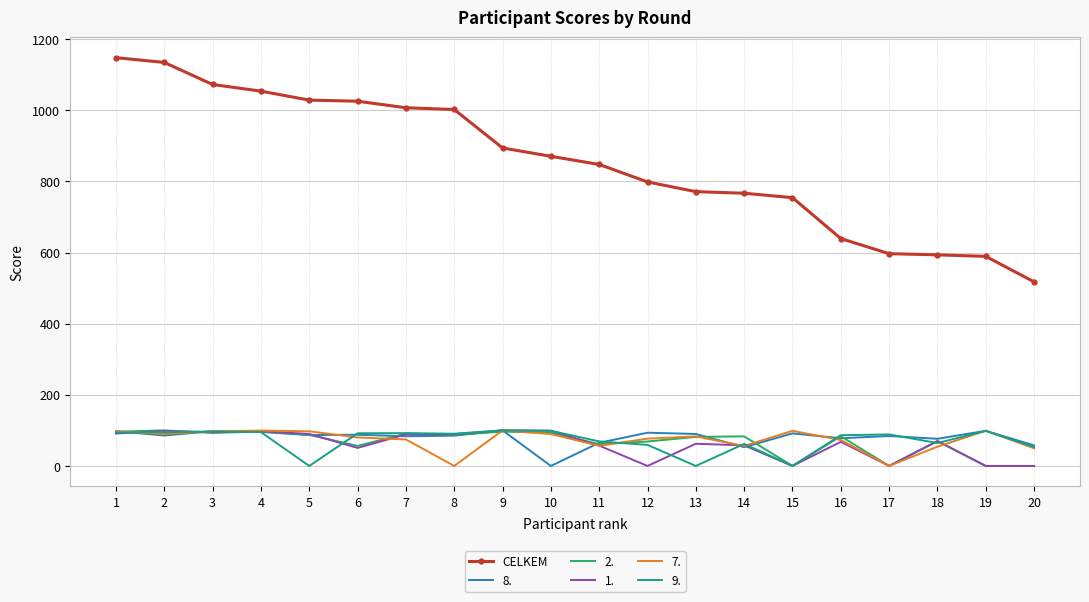

True or false: CELKEM and 1. cross at least once.

False